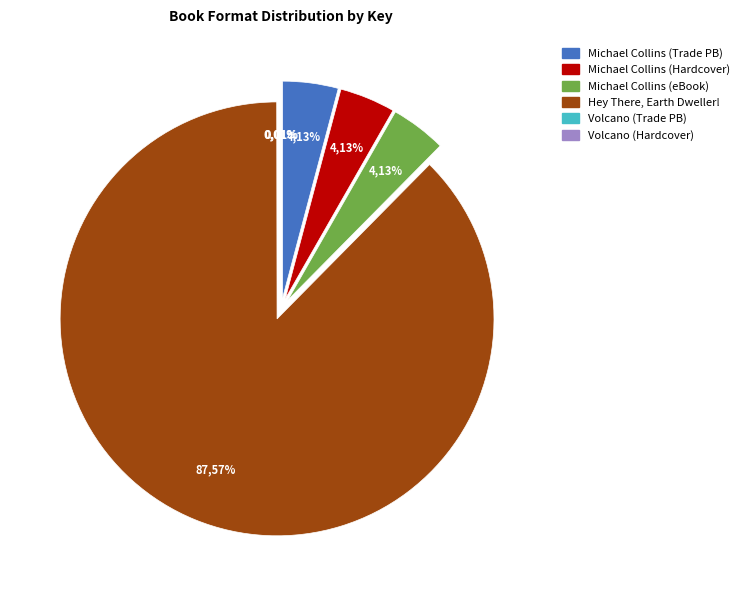

Count the number of slices in the pie.

6